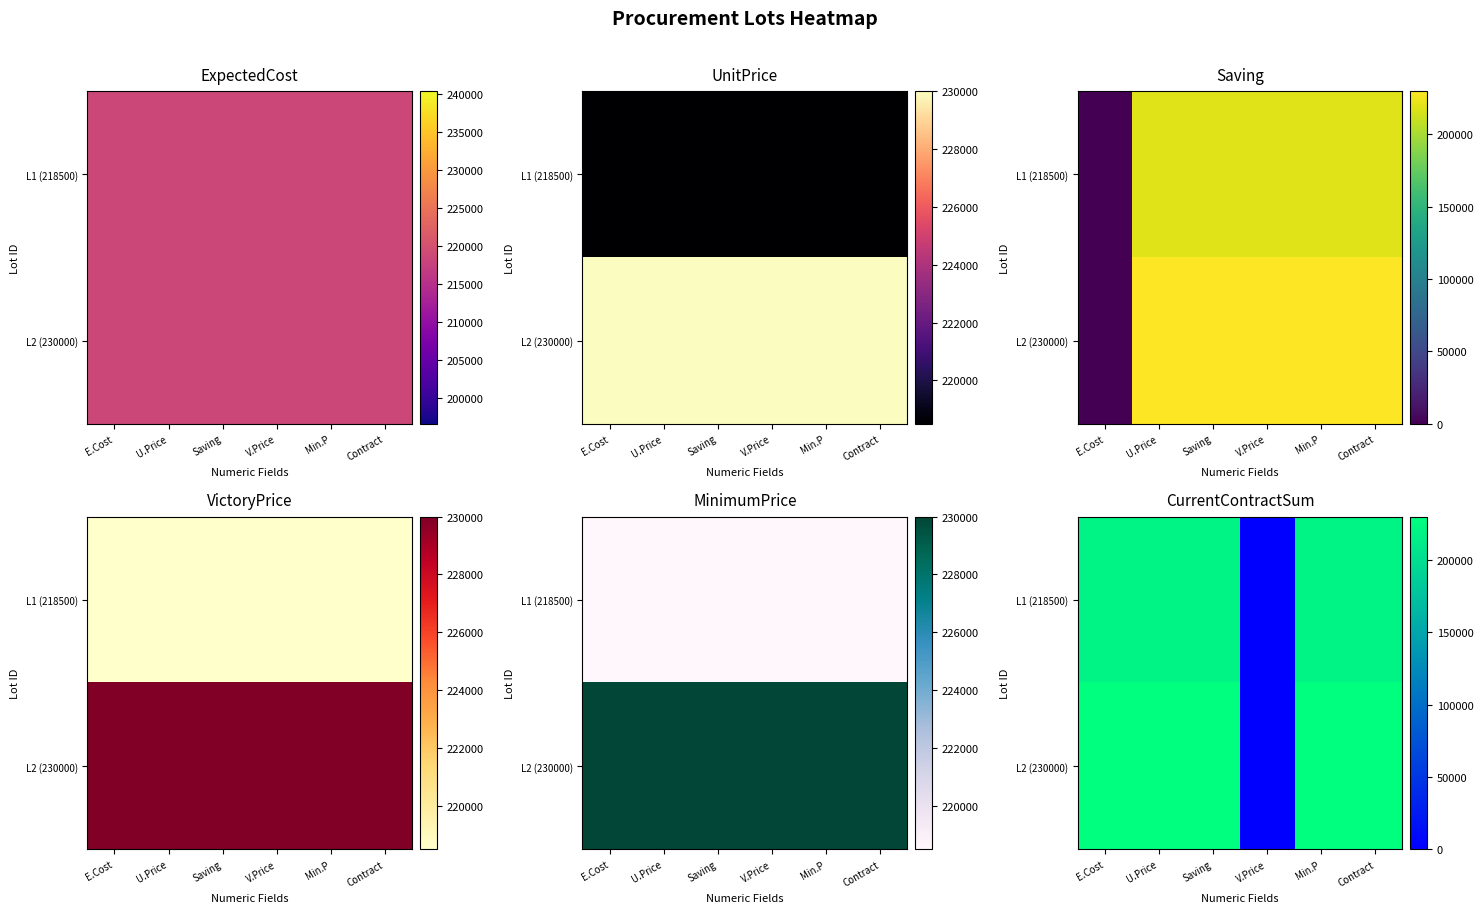

Is the value of L1 (218500) at Contract greater than the value of L2 (230000) at E.Cost?

No